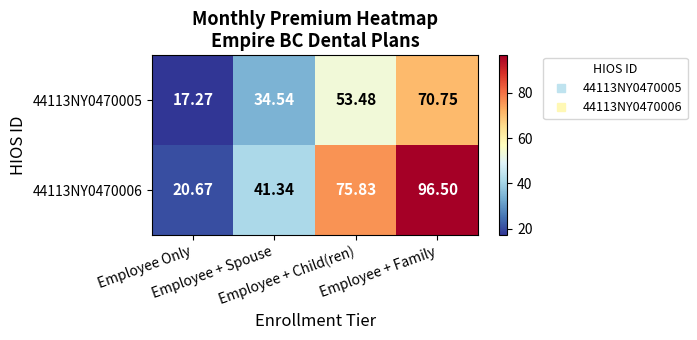

Which series has the largest total across all categories?

44113NY0470006